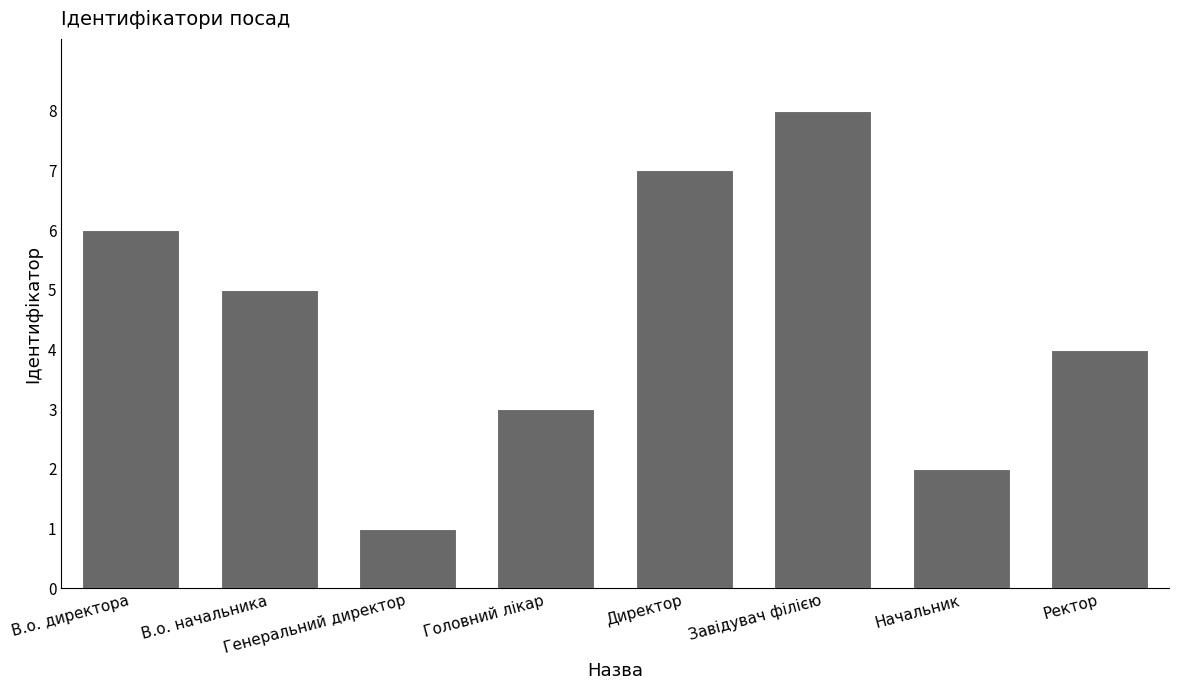

What is the ratio of the value at Директор to the value at Завідувач філією?

0.9